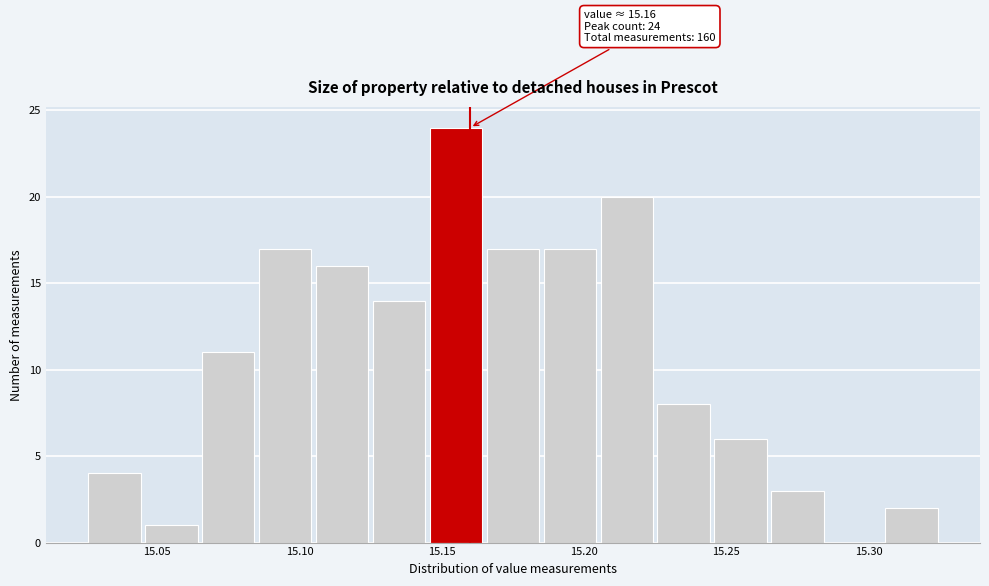

Which range on the x-axis has the tallest bar?

15.145 to 15.165